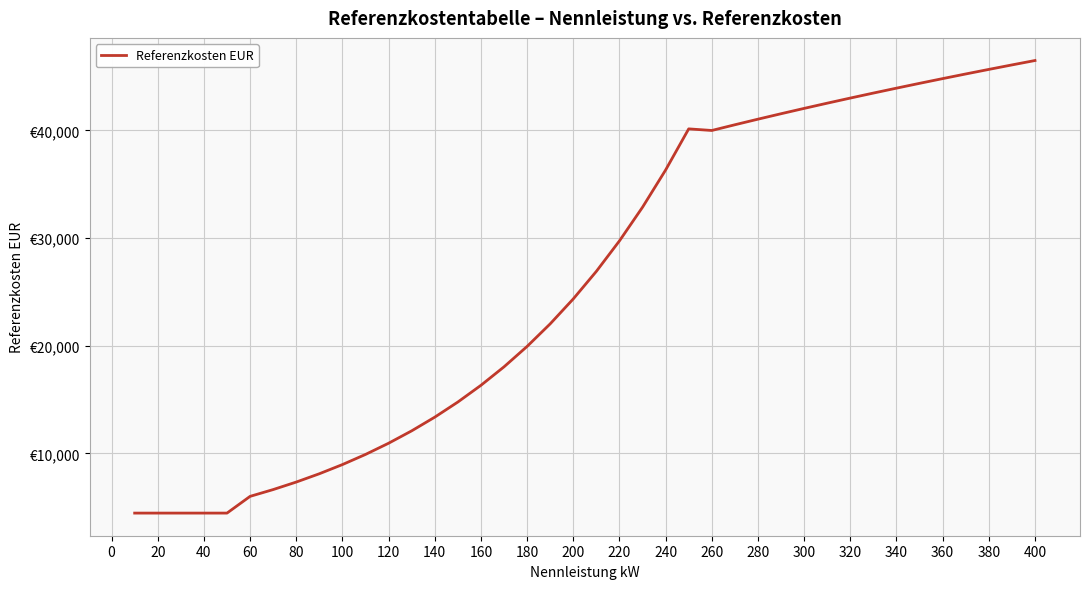

What is the sum of all values?

1037736.6